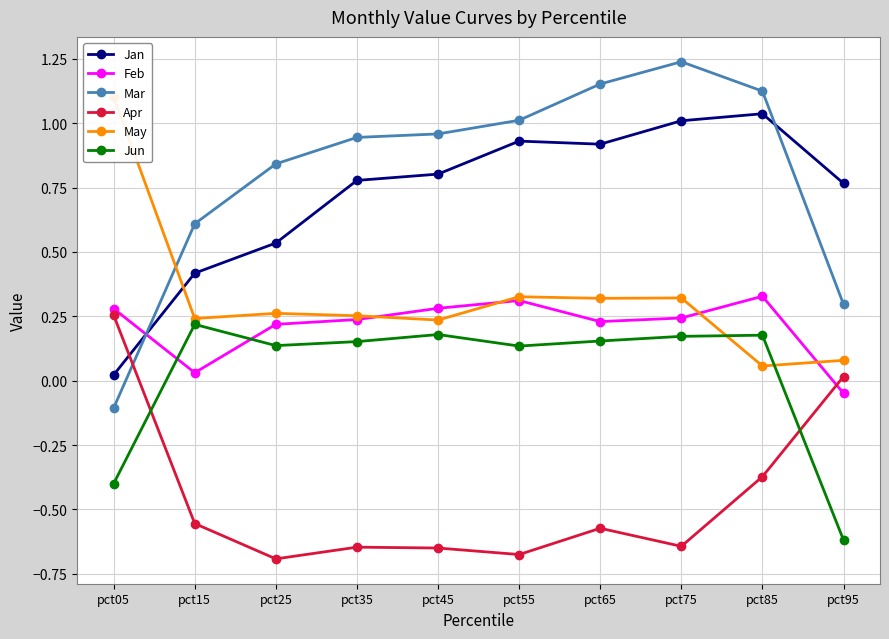

What are all the series names shown in the legend?

Jan, Feb, Mar, Apr, May, Jun